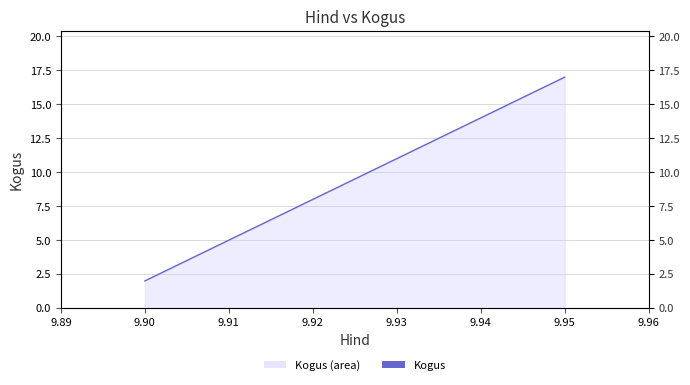

Reading left to right, transcribe all the data shown in this chart.

2	2	17